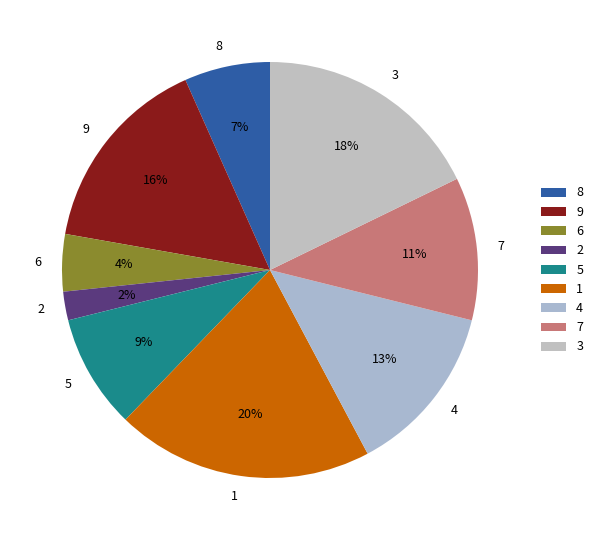

True or false: 9 accounts for 16% of the total.

True